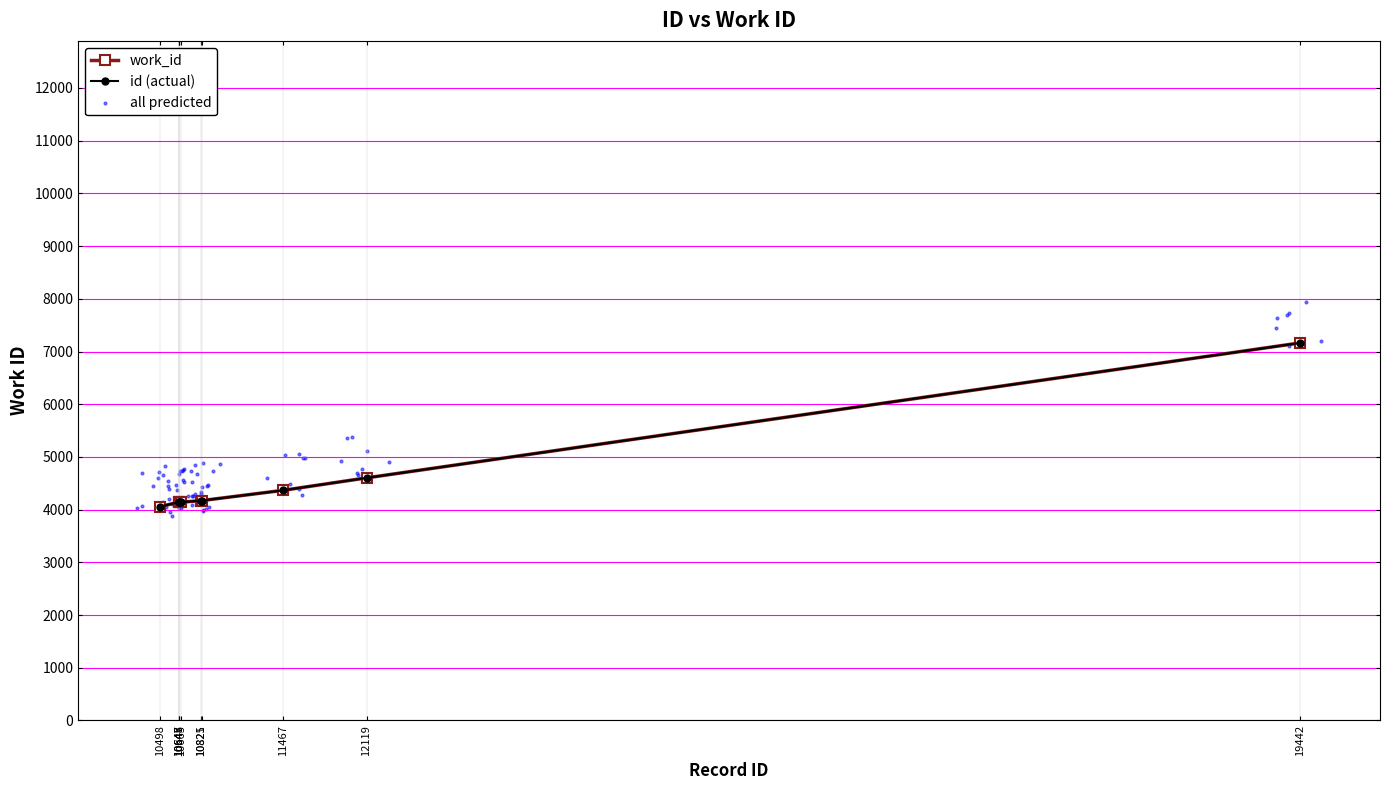

What is the total value across all series at 10665?

8282